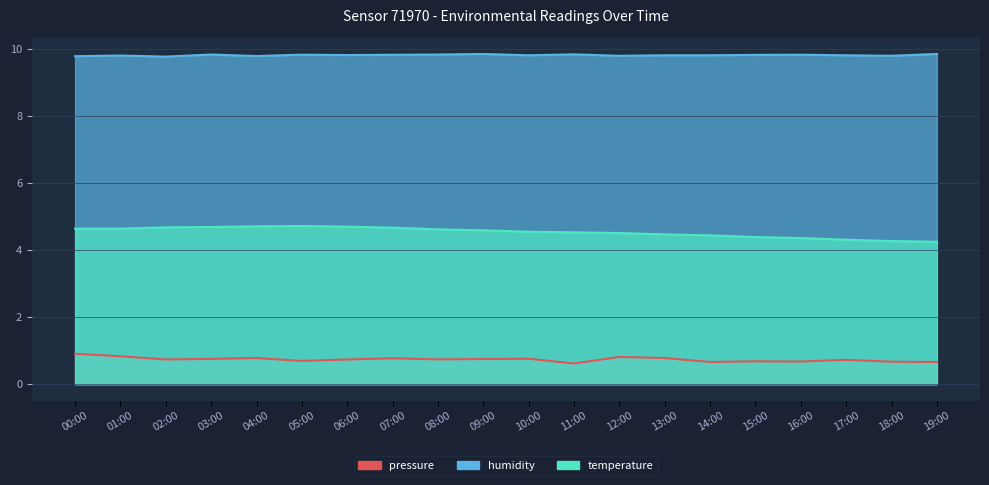

What is the label of the 12th point from the right?

08:00